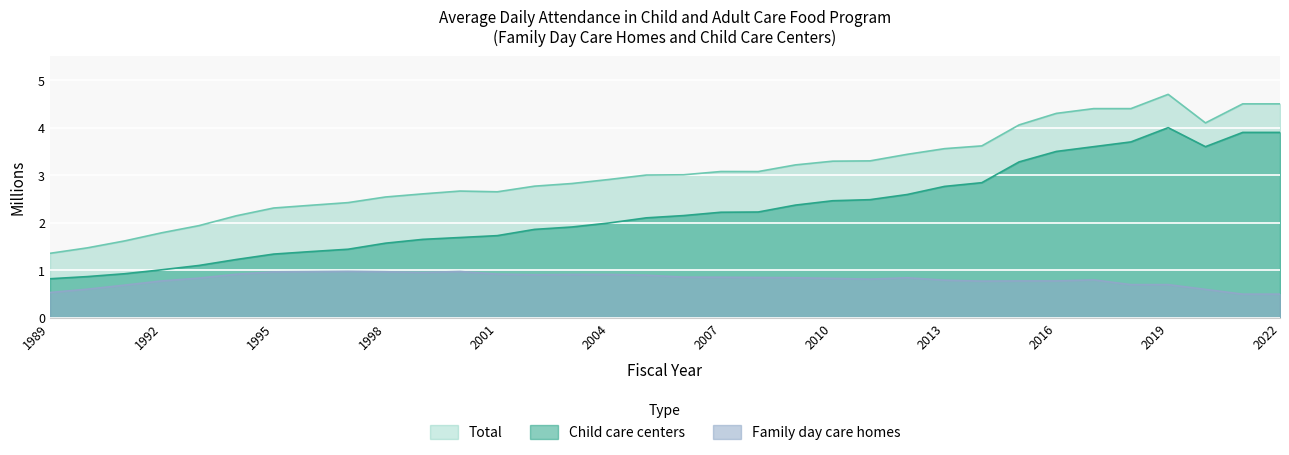

How many lines are shown in the chart?

3